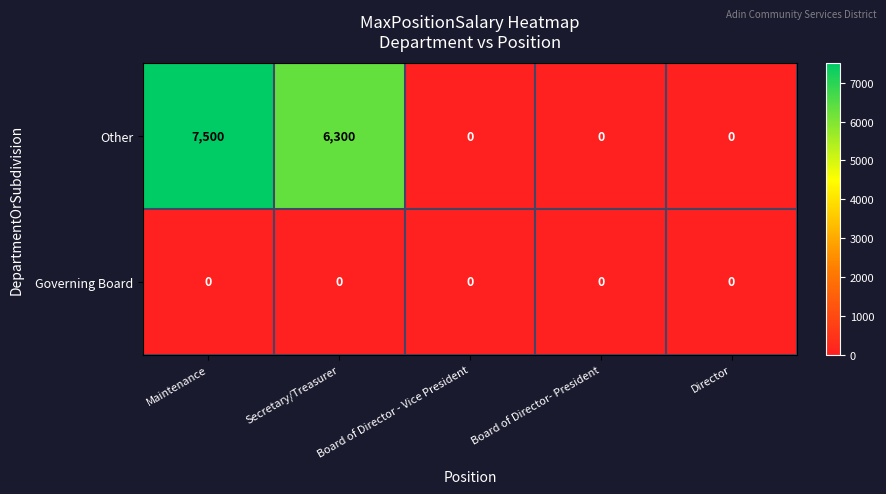

True or false: Other has a value of 0 at Director.

True